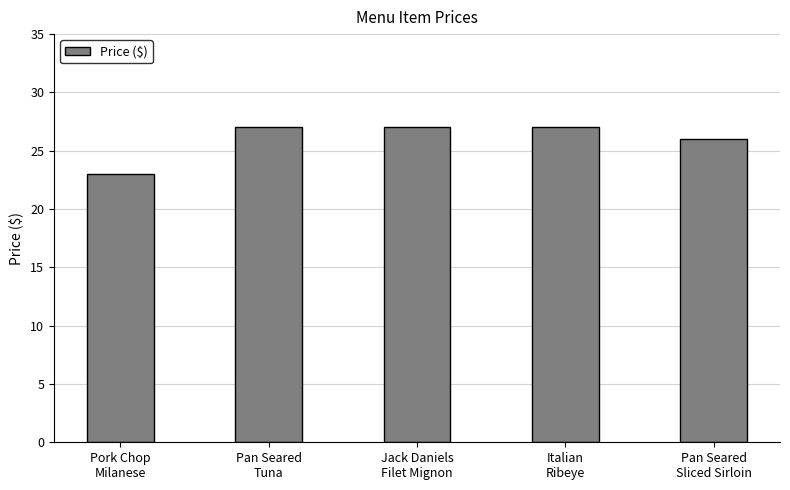

Read the value at Jack Daniels
Filet Mignon.

27